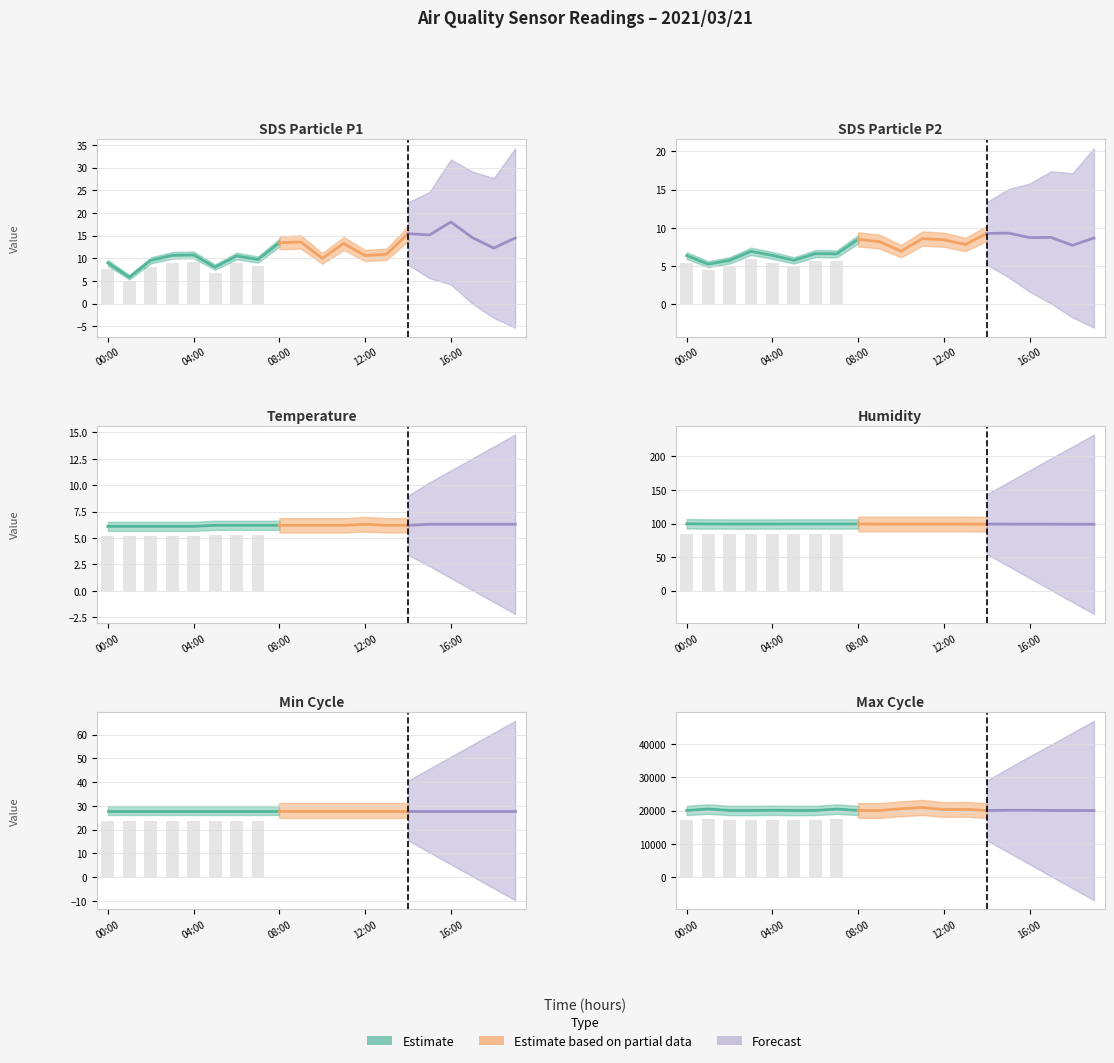

What position from the left is 08:00?

9